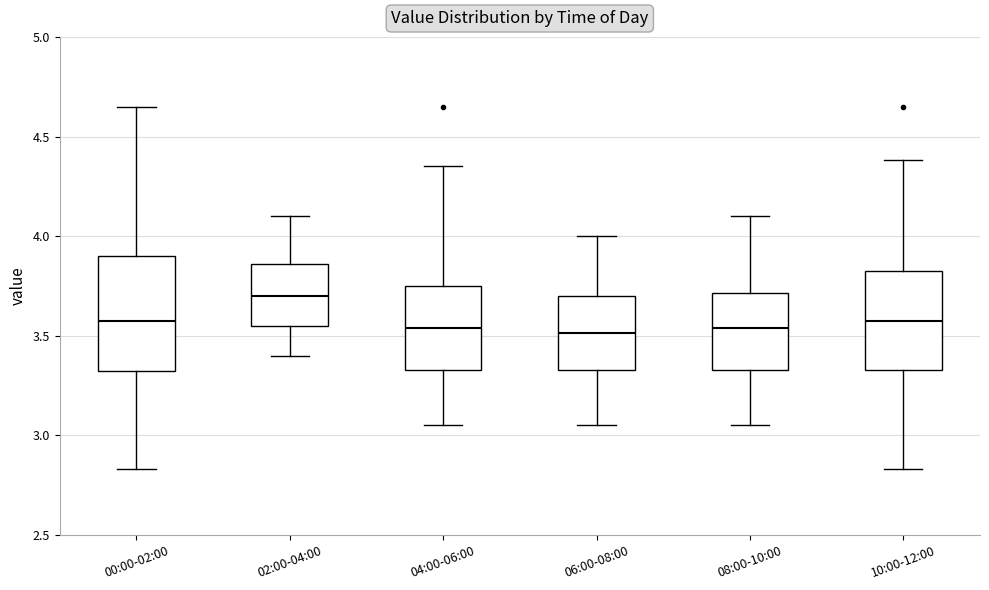

Where is the lower edge of the box for 02:00-04:00 on the y-axis? The values are not printed on the chart, so give them approximately, as read against the axis.

3.55